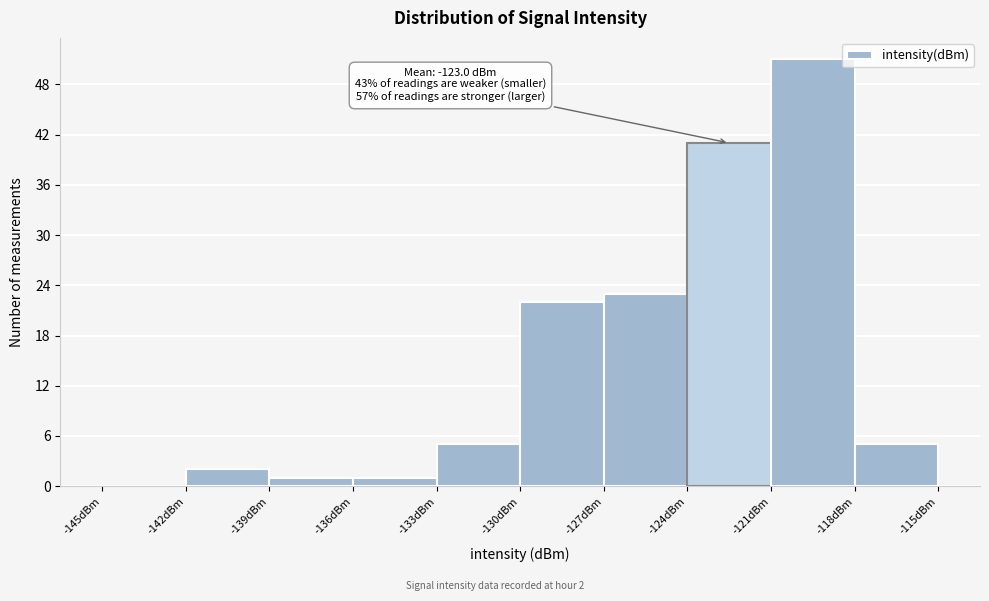

Which range on the x-axis has the tallest bar?

-121 to -118